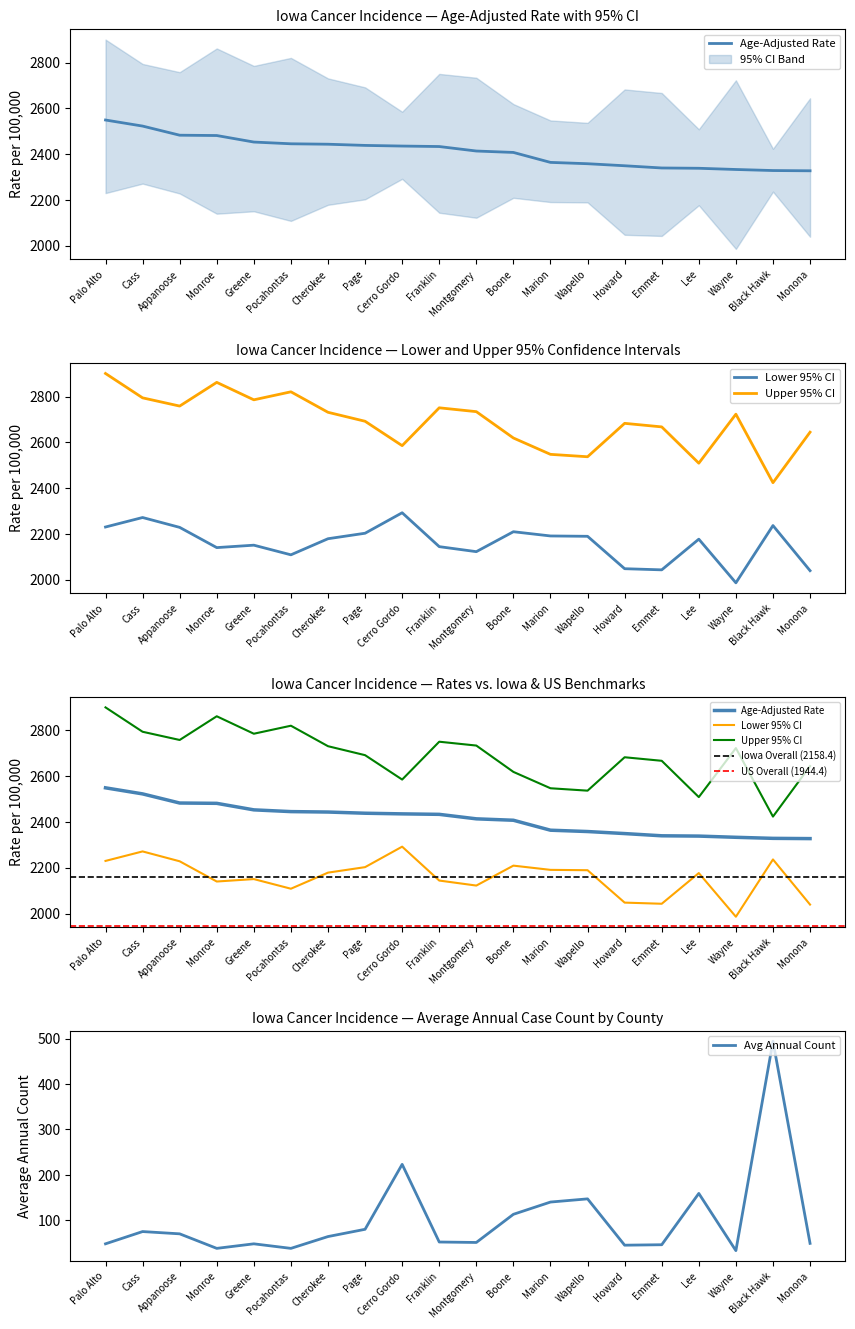

Which has a higher value, Appanoose or Black Hawk?

Appanoose